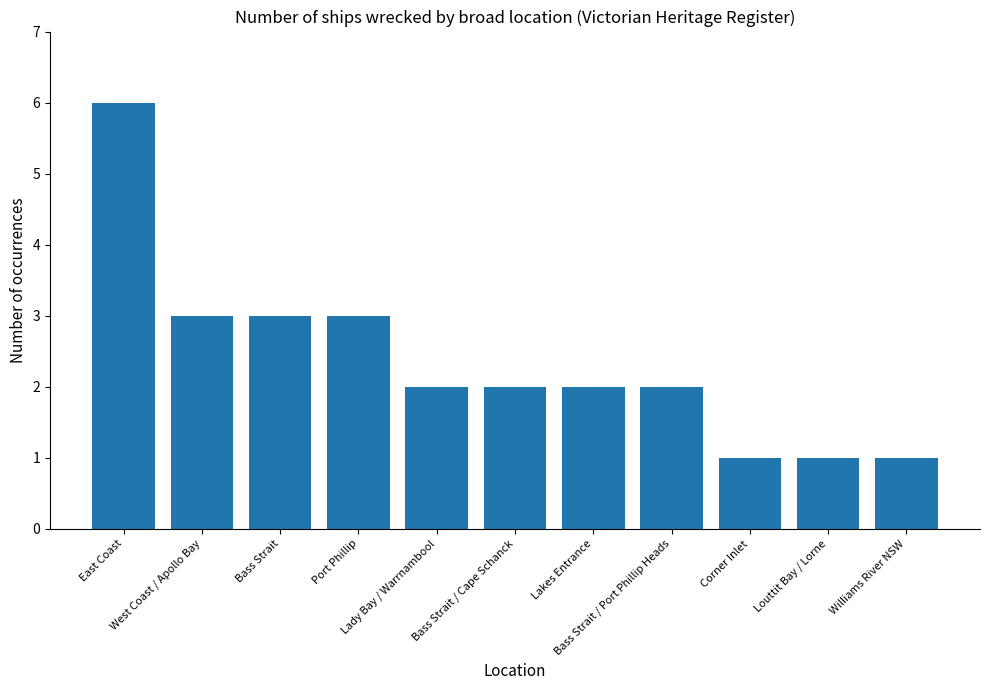

What is the greatest value displayed?

6